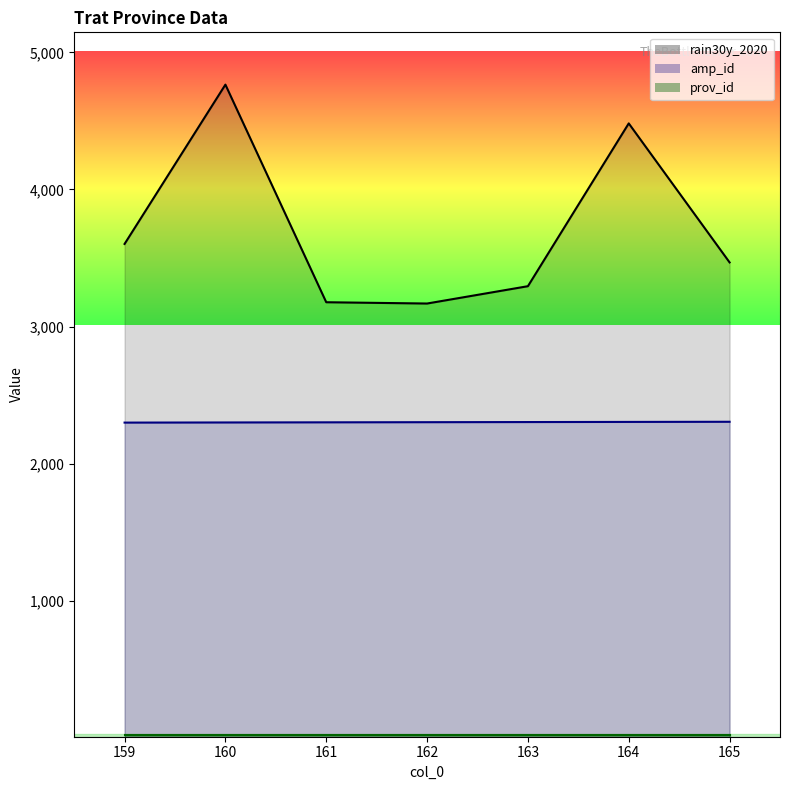

What is the value of the amp_id point at the 2nd from the left?

2302.0